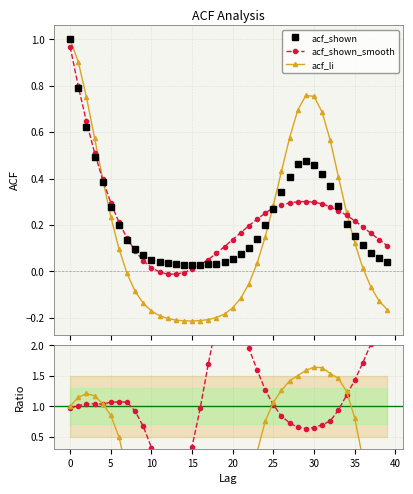

Which series ends up on top after the final intersection of acf_li and acf_shown?

acf_shown